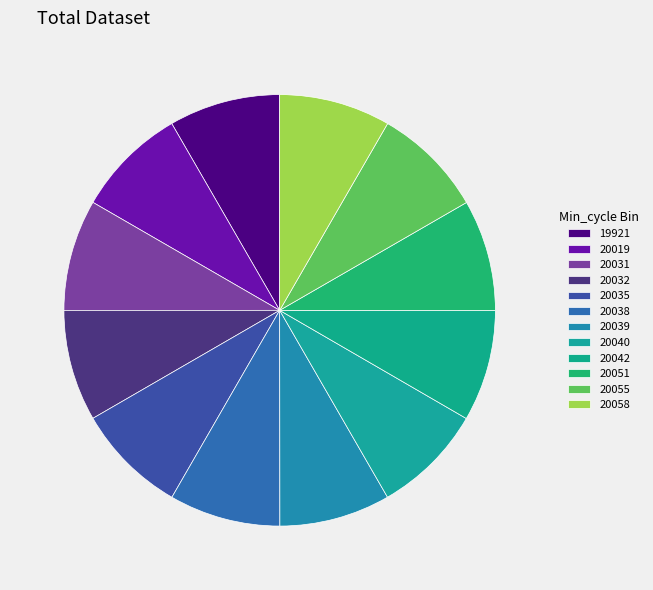

Count the number of slices in the pie.

12